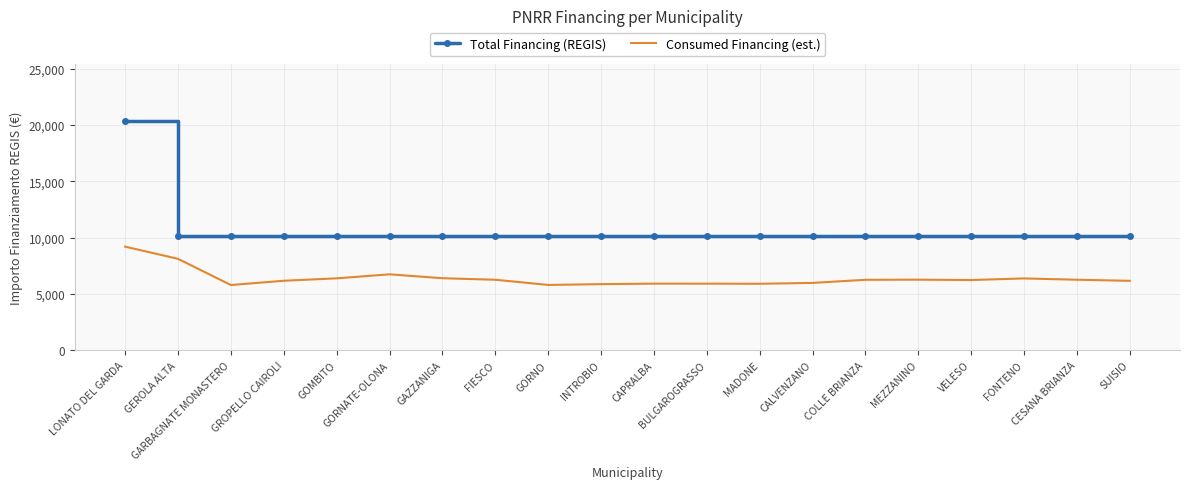

Which category has the highest value across all series?

LONATO DEL GARDA